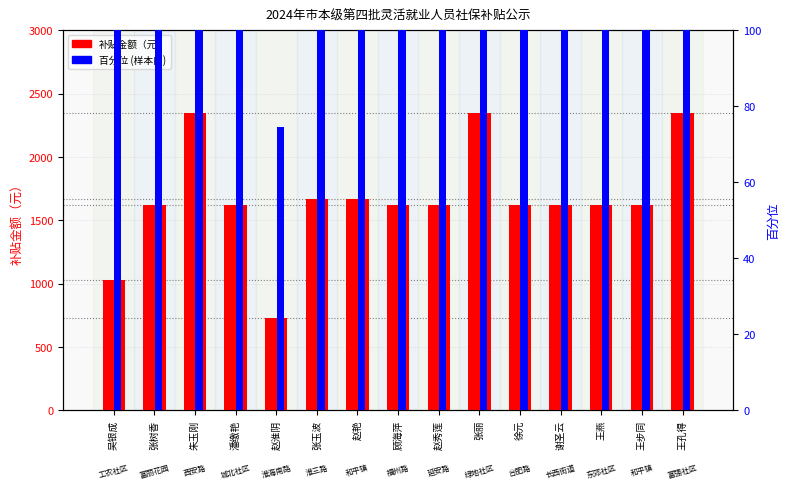

How many data points does each series have?

15